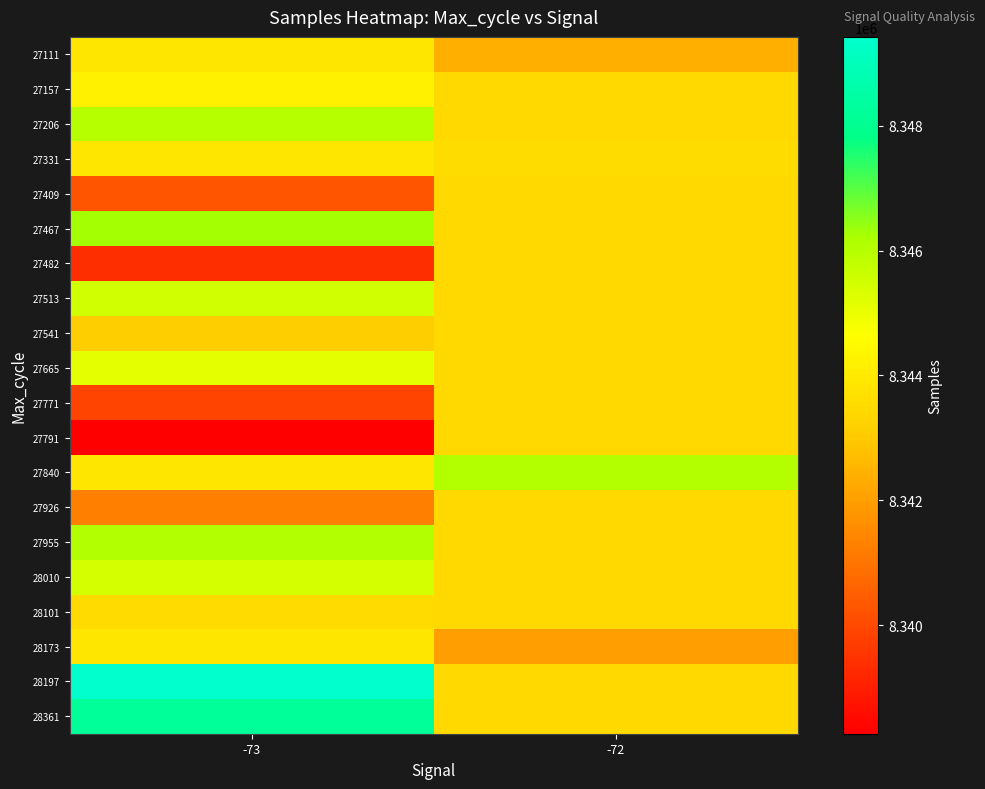

At -72, list the series in order from smallest to largest.

28173, 27111, 27157, 27206, 27409, 27467, 27482, 27513, 27541, 27665, 27771, 27791, 27926, 27955, 28010, 28101, 28197, 28361, 27331, 27840